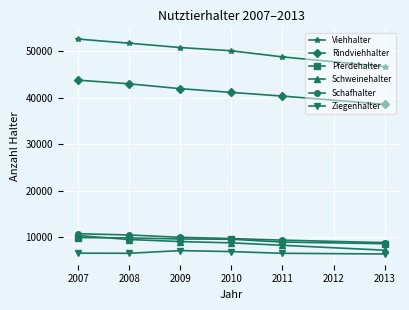

Read the Schafhalter value at 2007, to the nearest 50.

10800